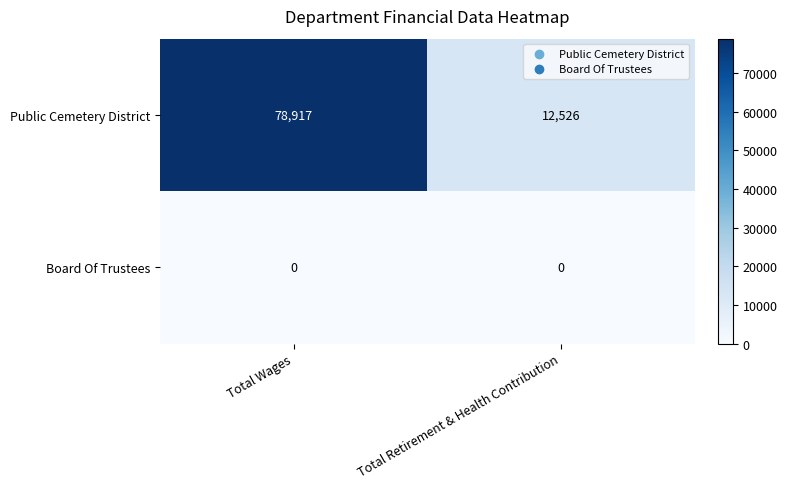

Rank the series at Total Retirement & Health Contribution from lowest to highest value.

Board Of Trustees, Public Cemetery District